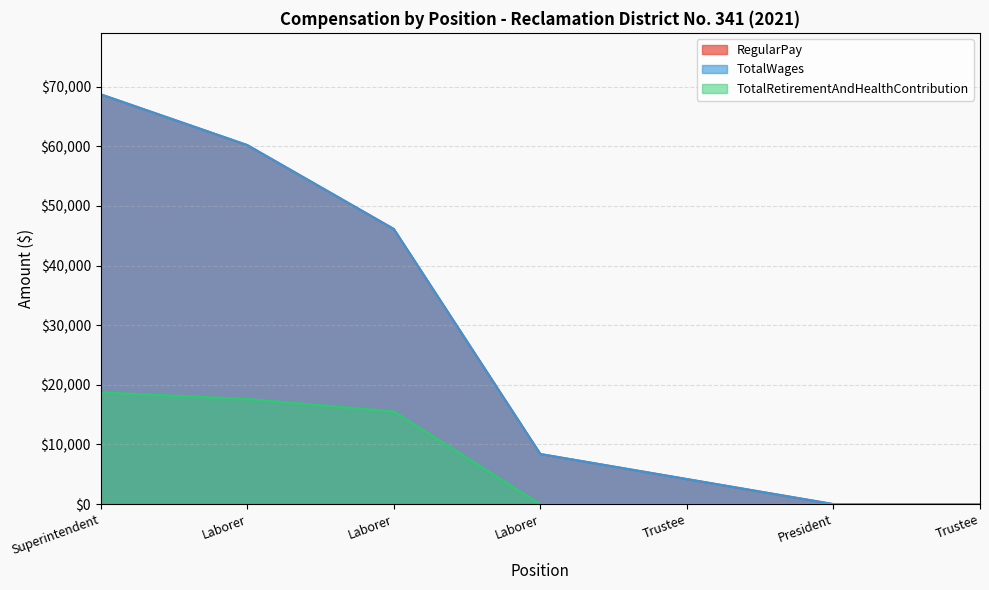

Which has a higher value, Laborer or President?

Laborer